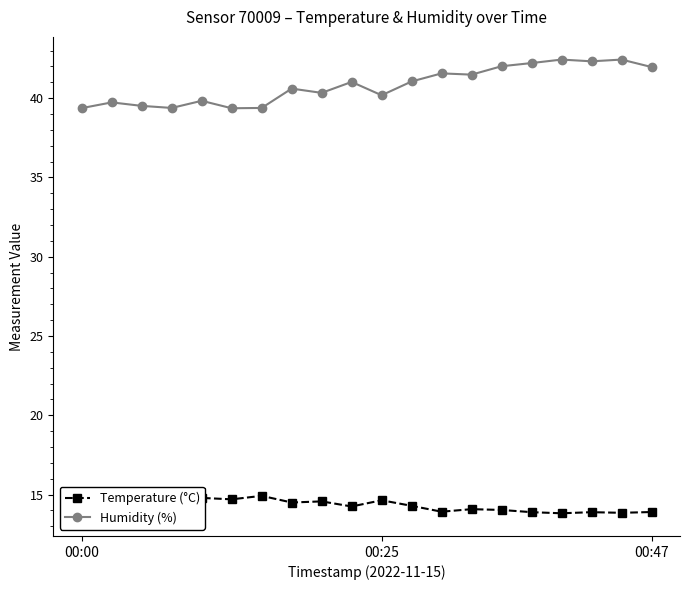

At how many categories does at least one series exceed 16?

20